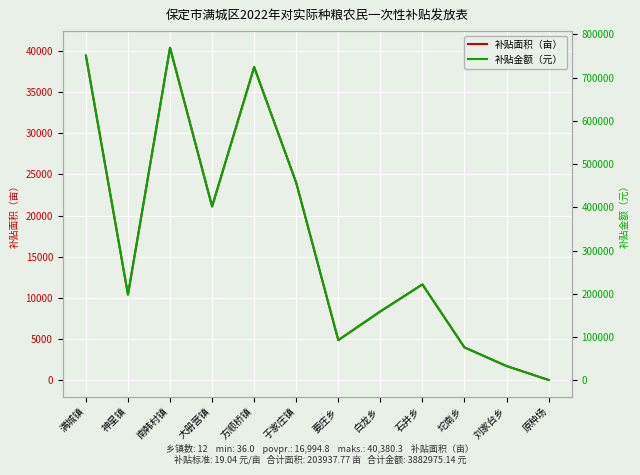

True or false: 补贴金额（元） and 补贴面积（亩） intersect in this chart.

False